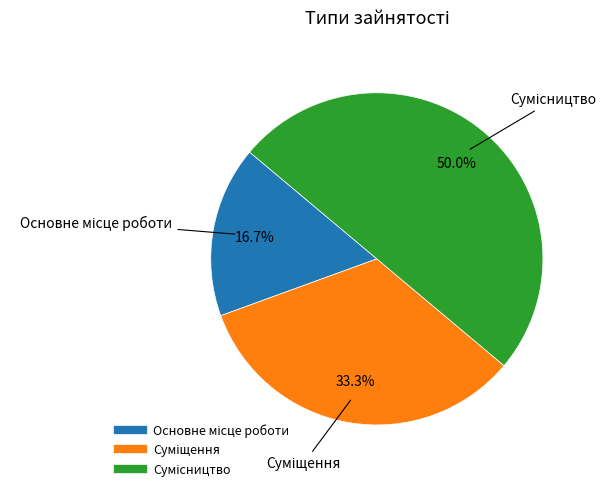

How many slices are in this pie chart?

3